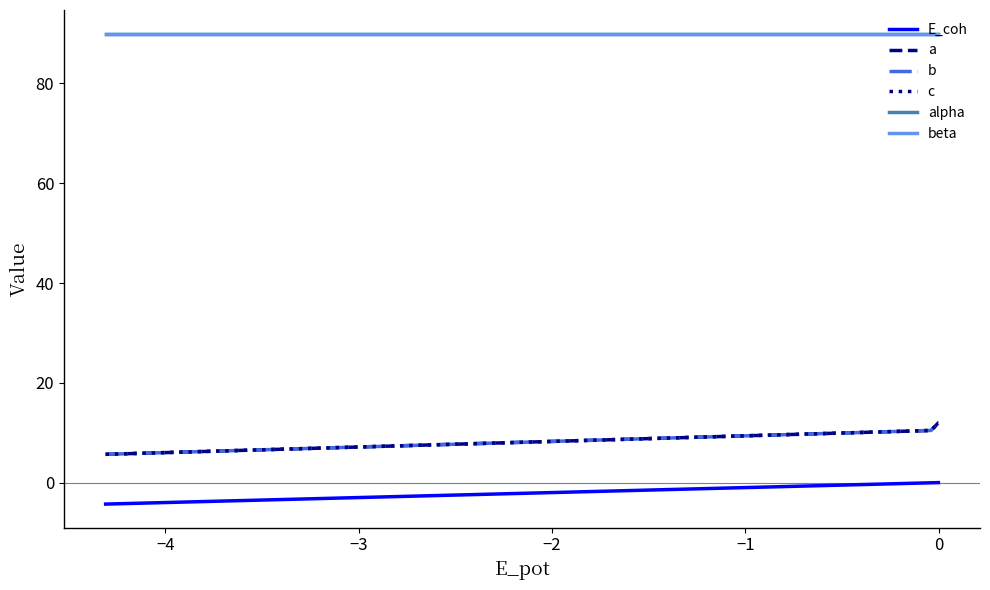

True or false: alpha has a value of 28.8 at −5.

False